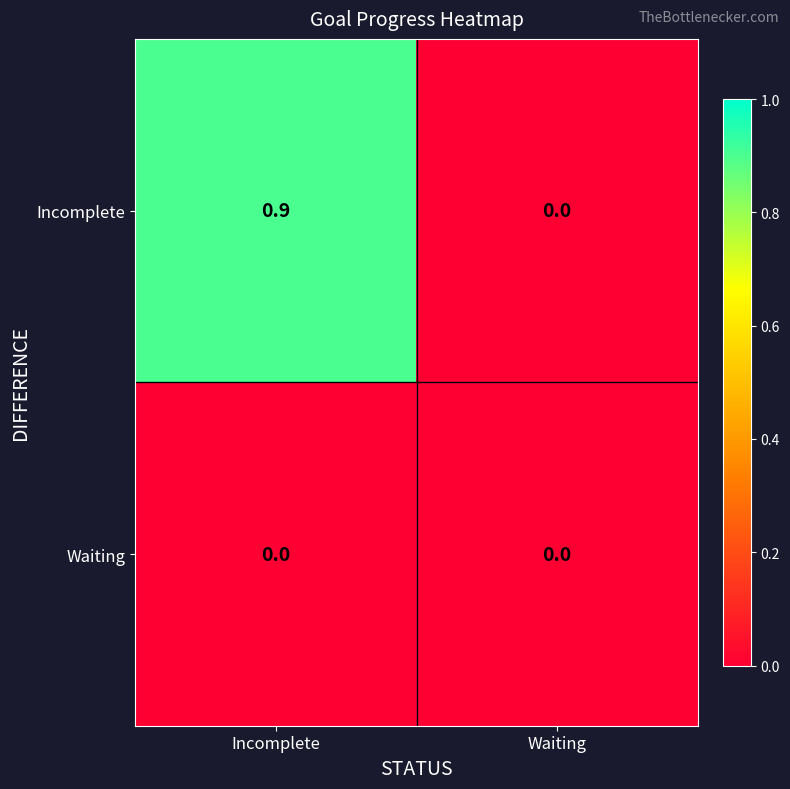

What is the difference between the Incomplete values at Waiting and Incomplete?

0.9